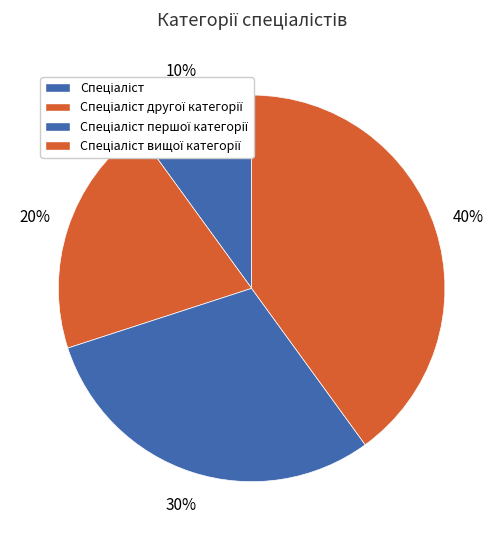

Count the number of slices in the pie.

4